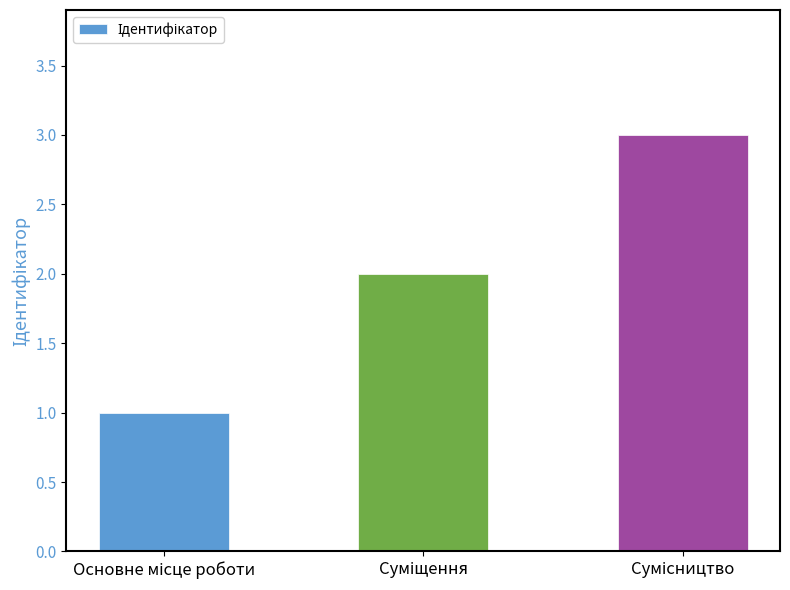

Reading left to right, extract all data points from this chart.

1	2	3